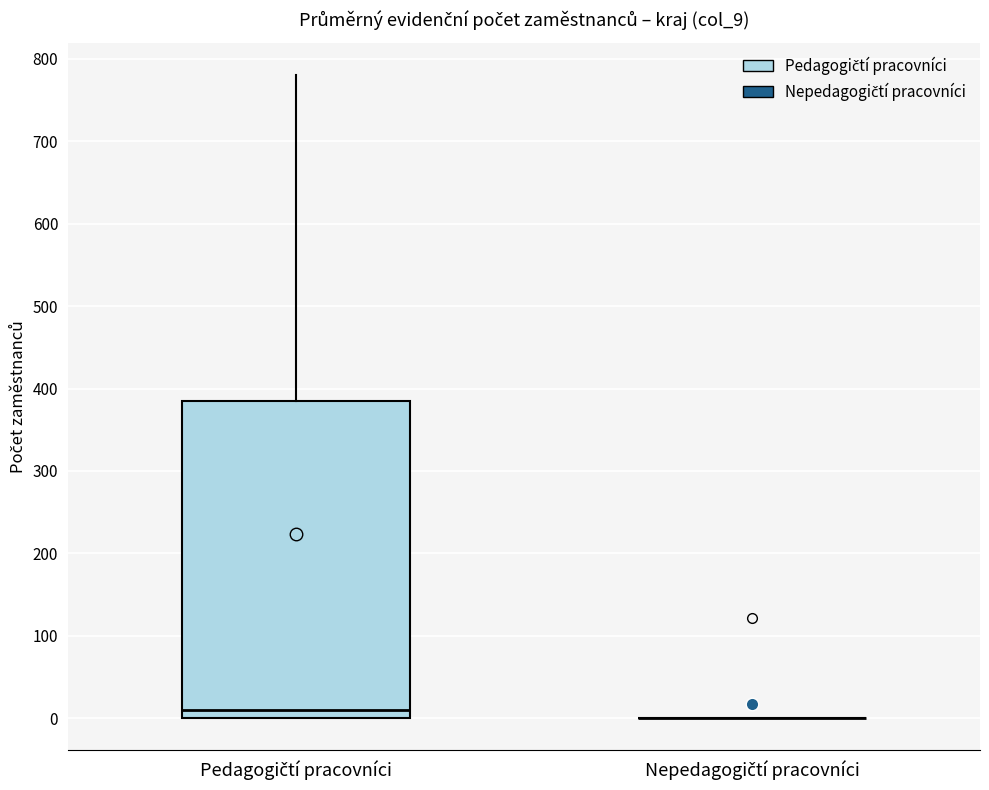

Which box is the tallest, from its lower edge to its upper edge?

Pedagogičtí pracovníci